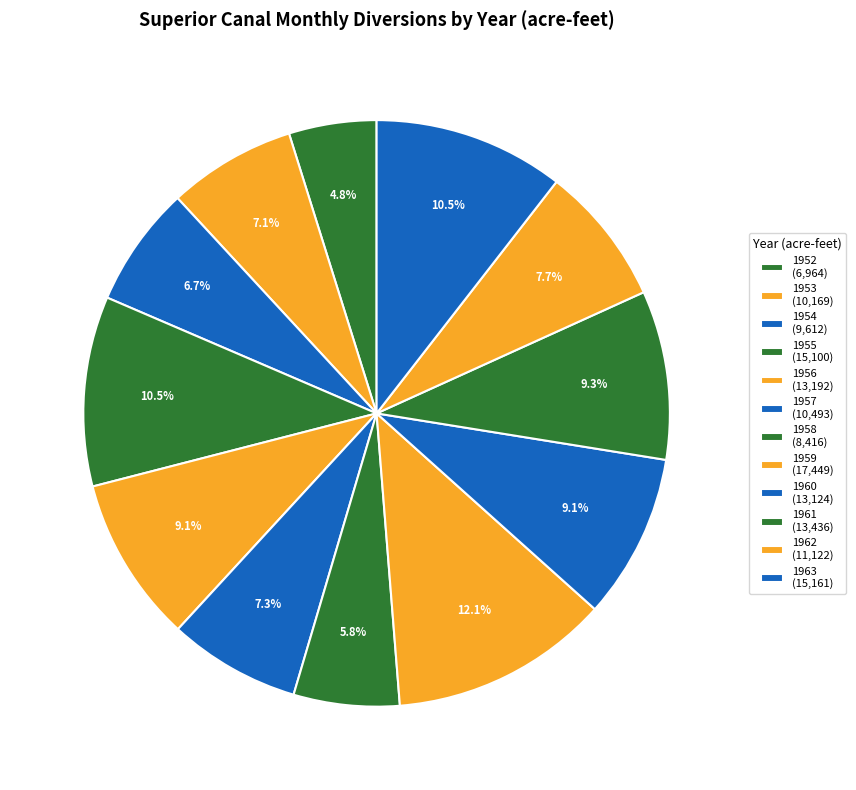

How many segments does this pie chart have?

12